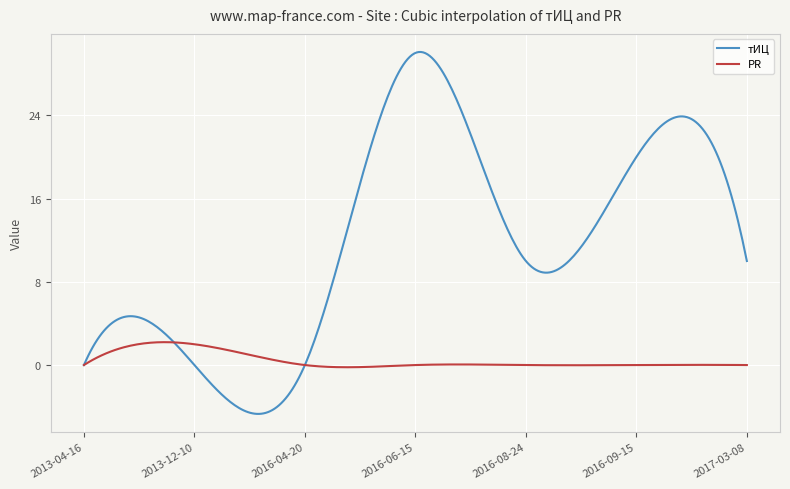

Count the number of categories in the chart.

300